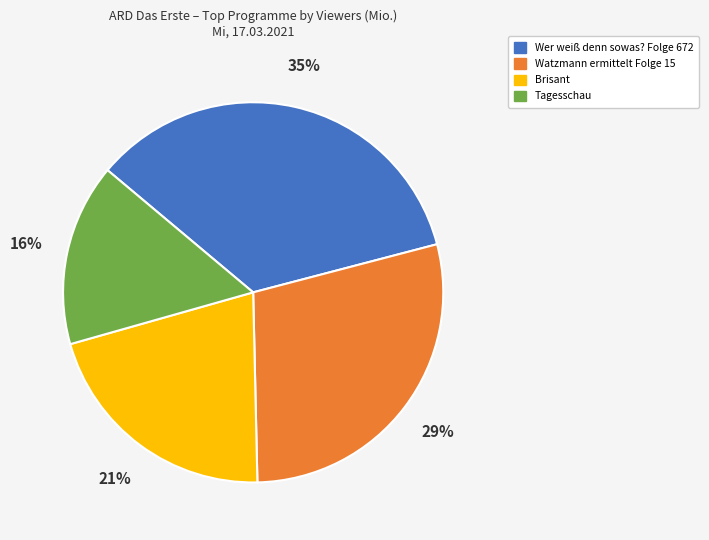

True or false: Wer weiß denn sowas? Folge 672 accounts for 42% of the total.

False